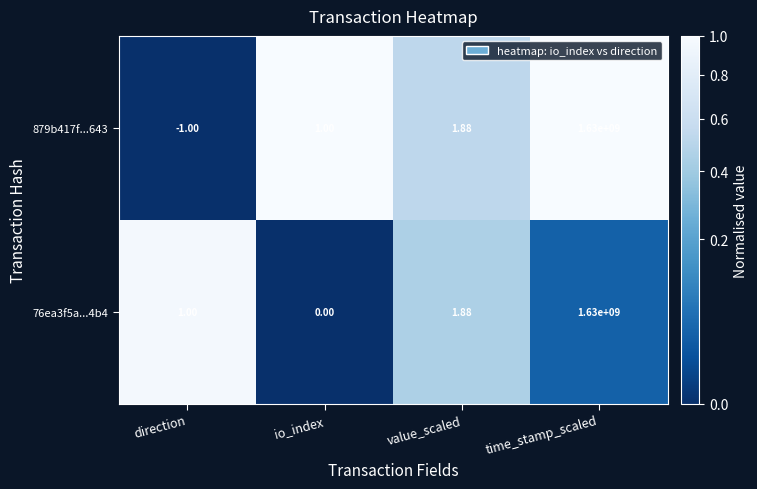

What is the greatest value displayed?

1630000000.0